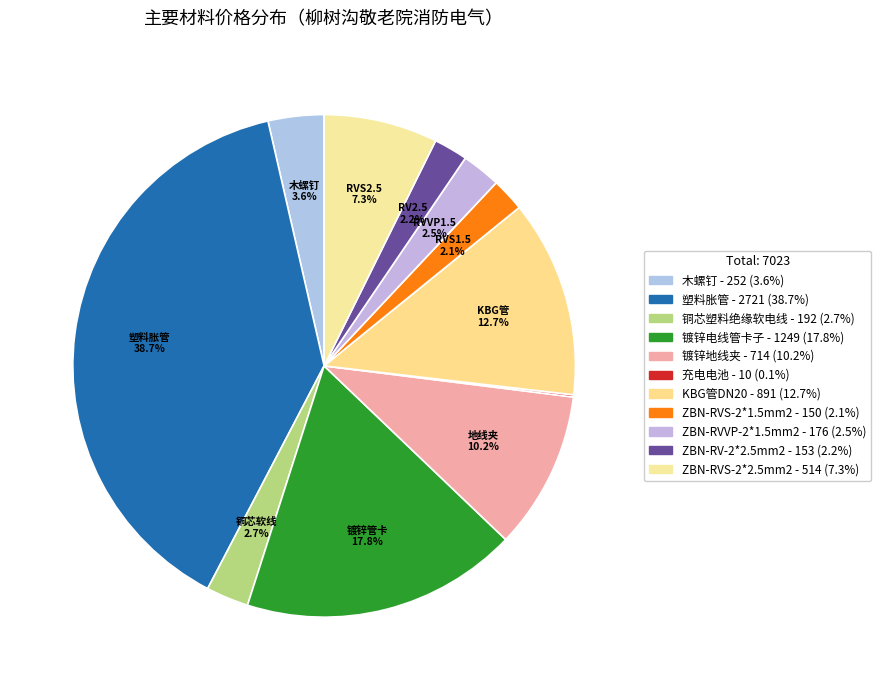

What is the largest slice in the pie chart?

塑料胀管